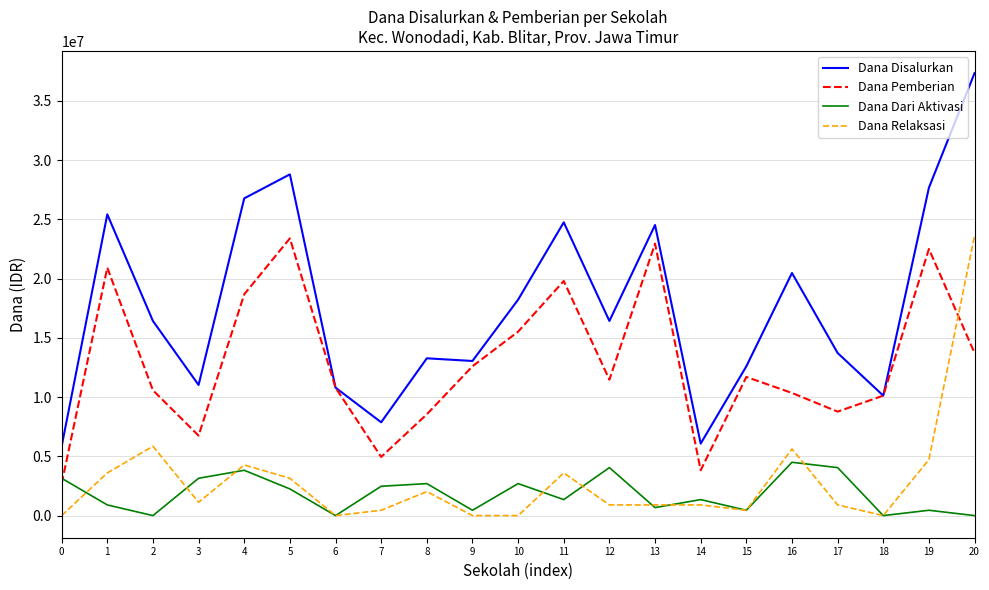

What is the difference between the Dana Pemberian values at 0 and 1?

18225000